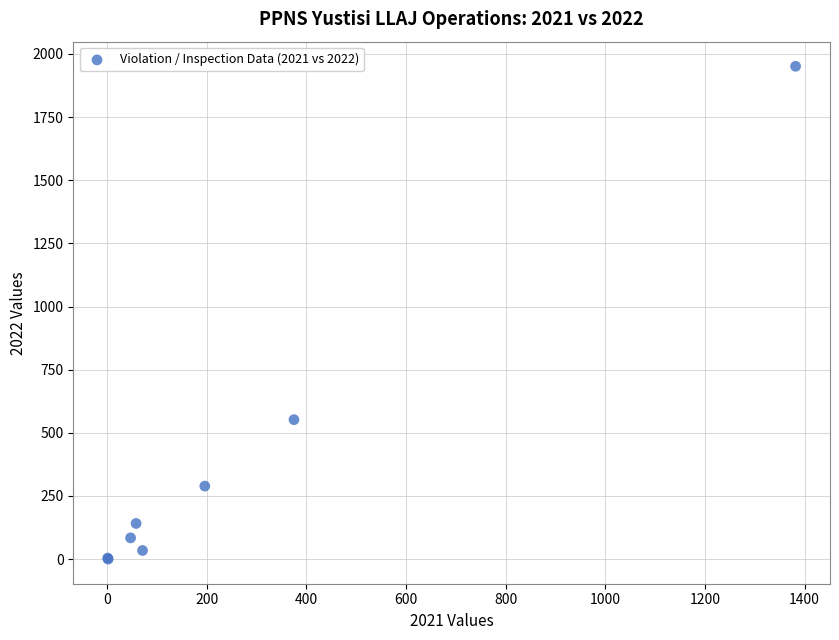

What Y value in the scatter plot is closest to 975?

552